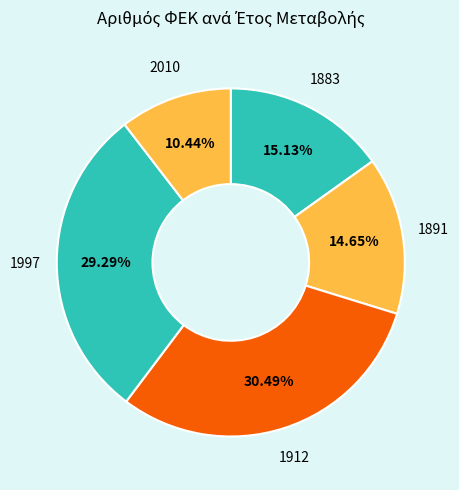

How many segments does this pie chart have?

5